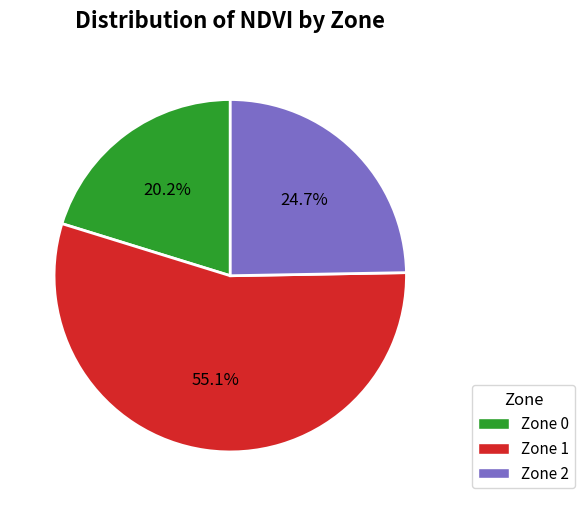

Approximately how many times larger is the value at Zone 0 compared to Zone 1?

0.4